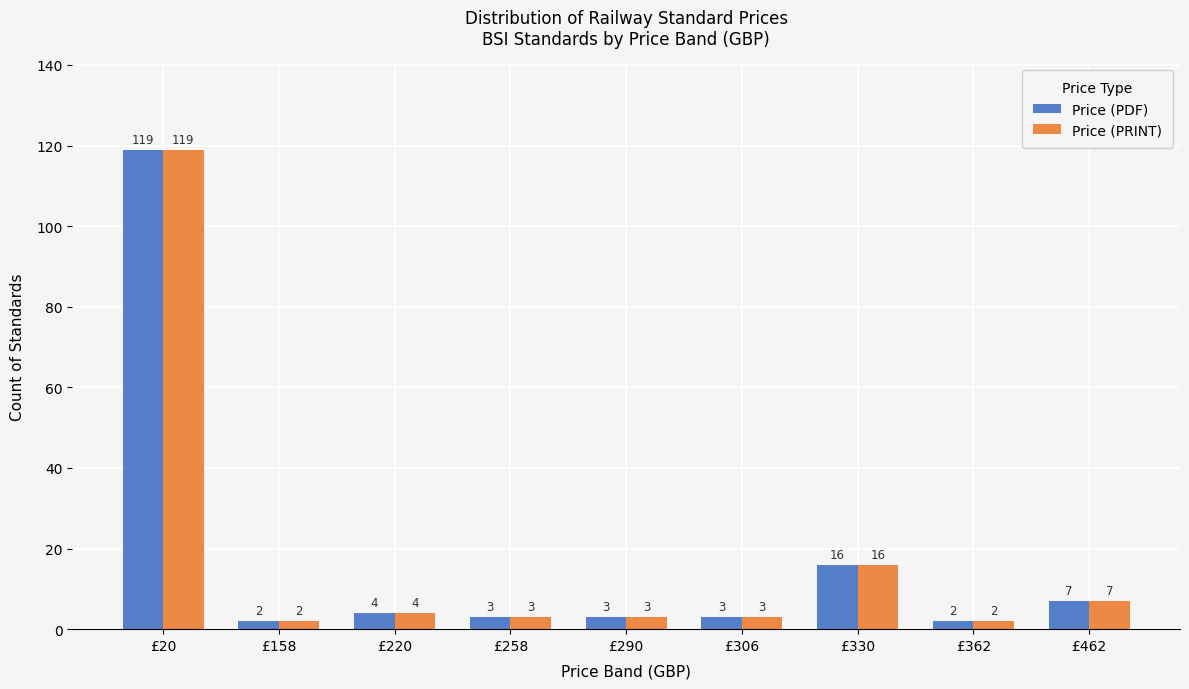

What is the maximum value for Price (PDF)?

119